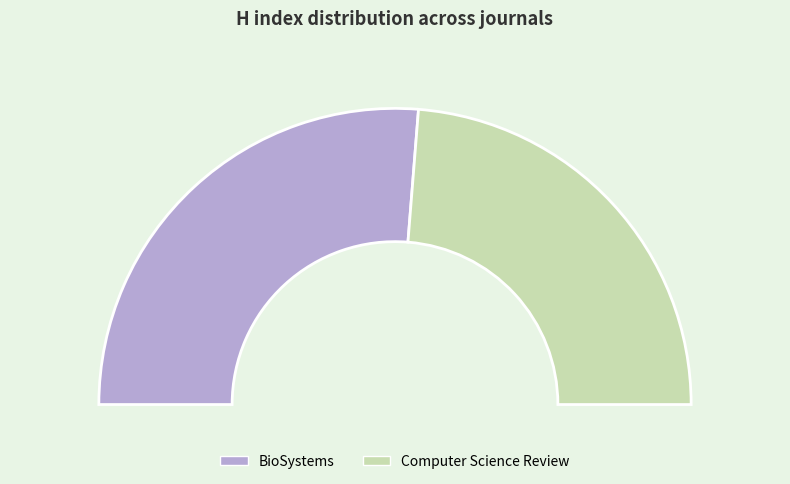

Combined, what portion of the pie is BioSystems and Computer Science Review?

100.0%